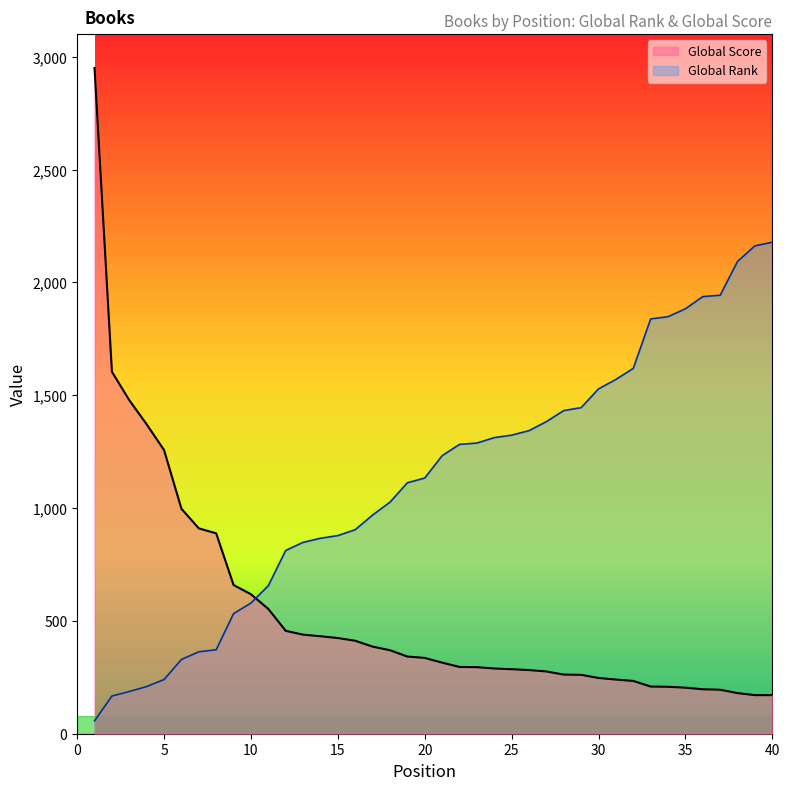

After their last crossing, which series has the higher values: Global Score or Global Rank?

Global Rank